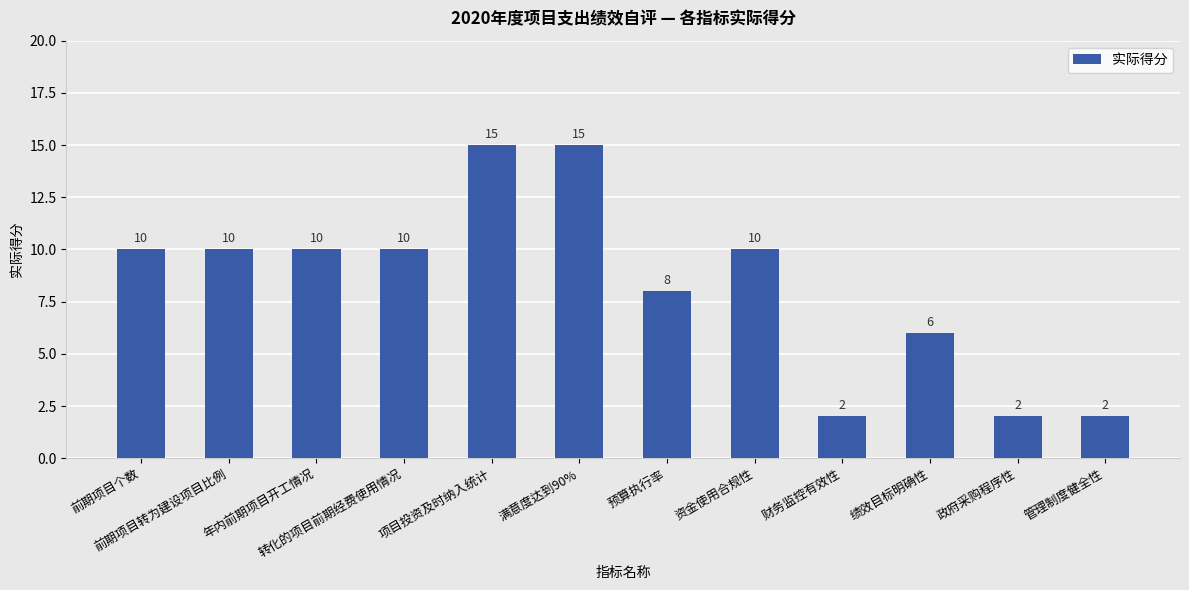

What is the maximum value shown in the chart?

15